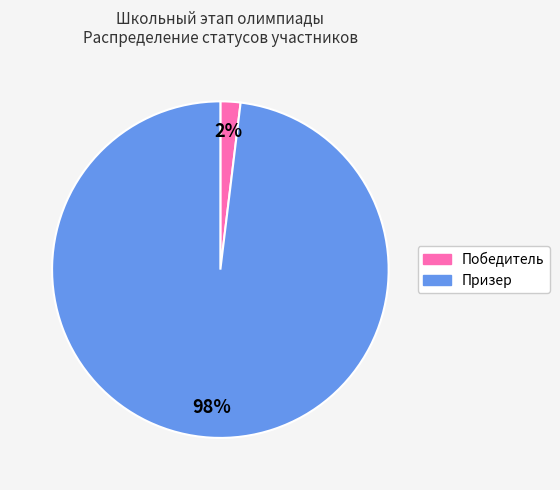

Do Победитель and Призер together represent more than half of the pie?

Yes